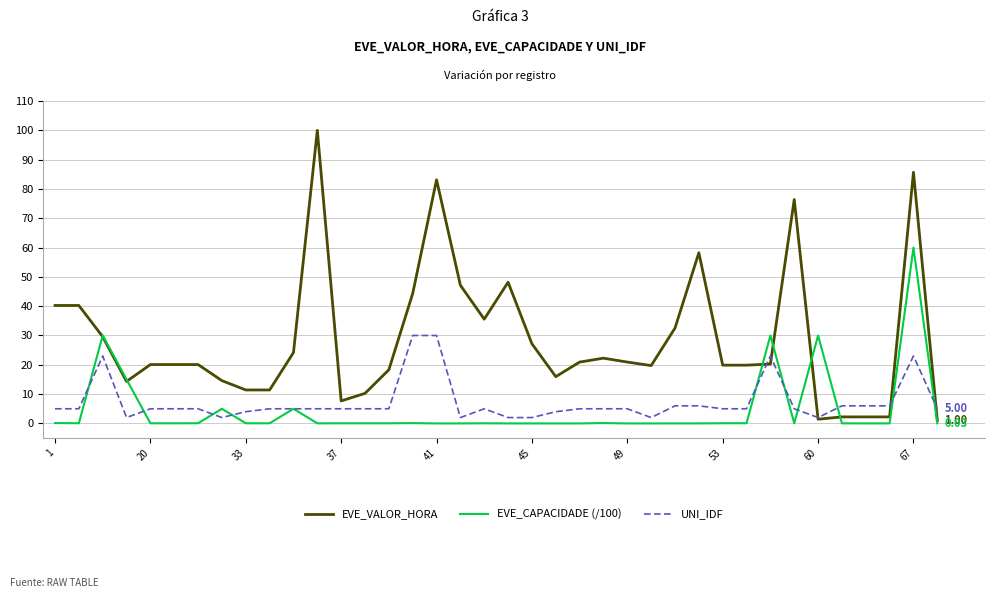

Which series has the widest spread of values?

EVE_VALOR_HORA